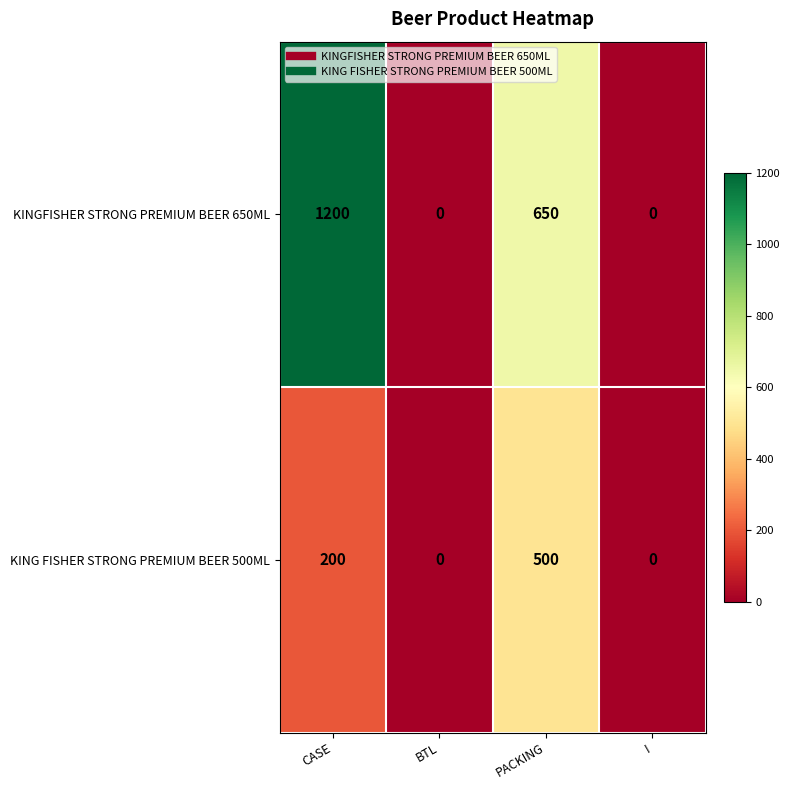

At which label is KINGFISHER STRONG PREMIUM BEER 650ML closest to 600?

PACKING